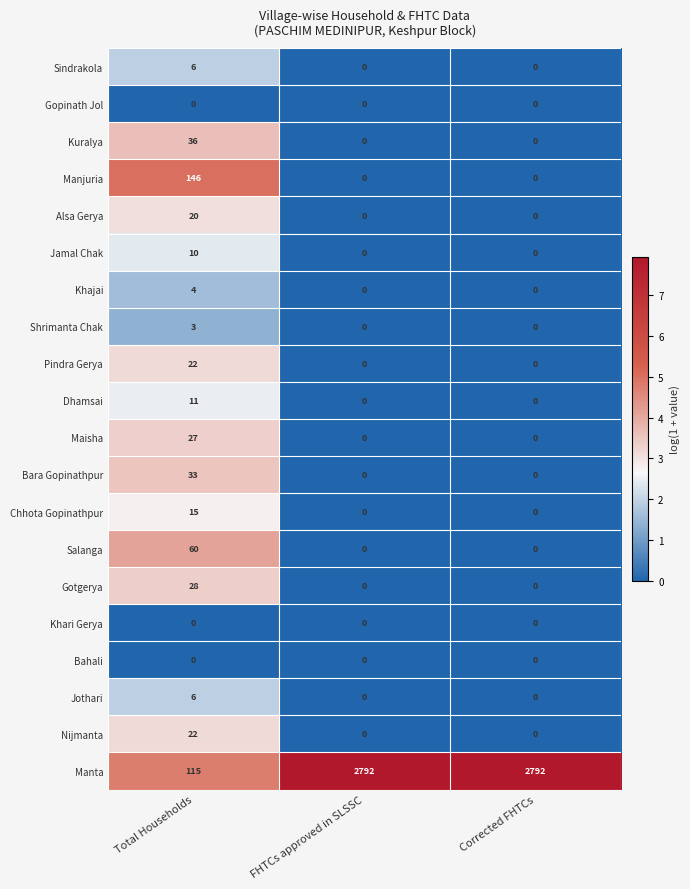

Which series has the largest total across all categories?

Manta